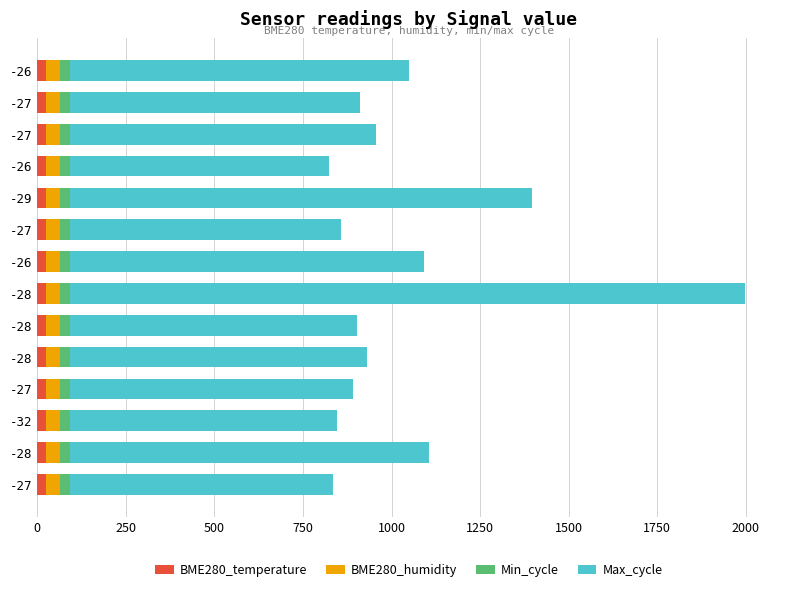

What are all the series names shown in the legend?

BME280_temperature, BME280_humidity, Min_cycle, Max_cycle